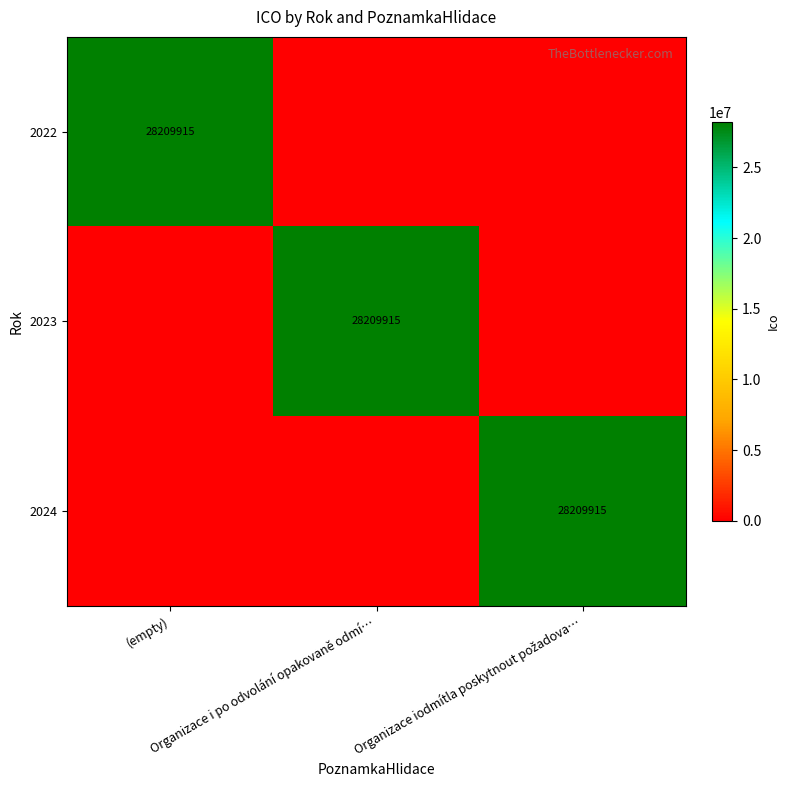

Is it true that 2024 equals 0 at (empty)?

True